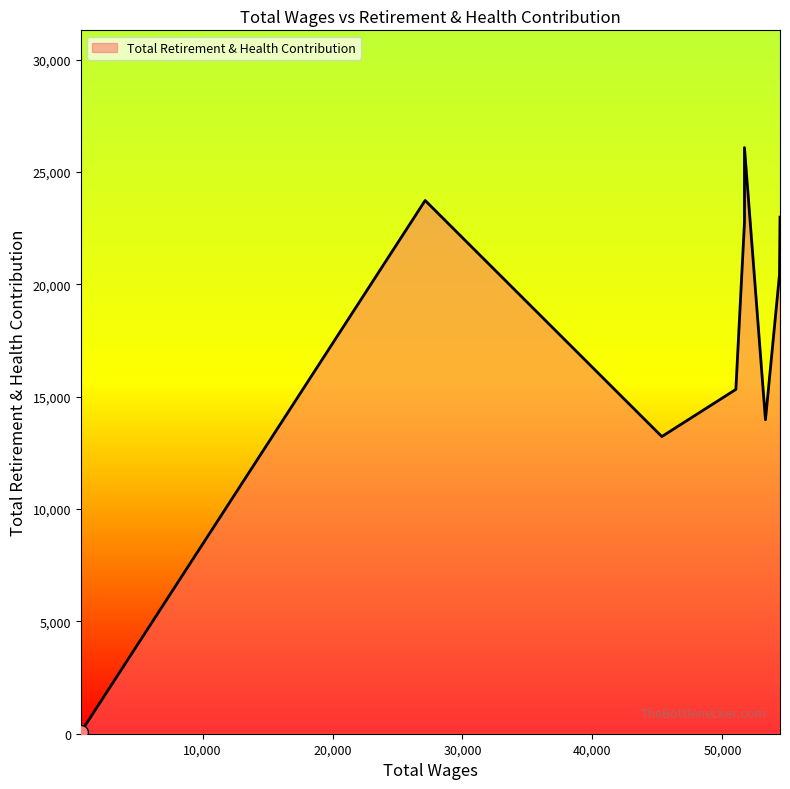

Which has a higher value, 630.0 or 51695.0?

51695.0